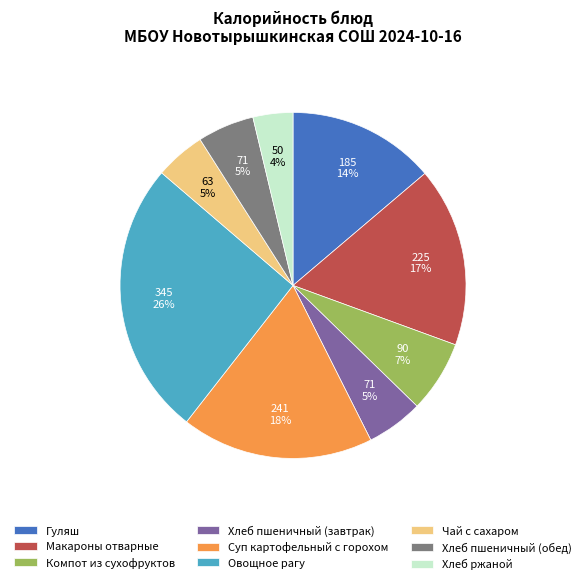

What is the largest slice in the pie chart?

Овощное рагу